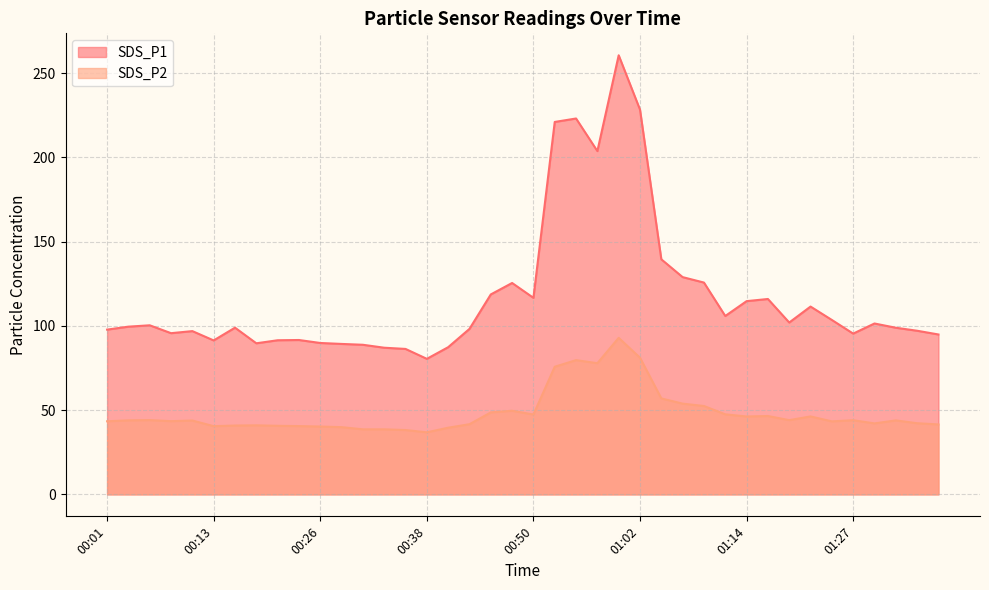

Between 00:45 and 01:36, which series saw the biggest shift?

SDS_P1